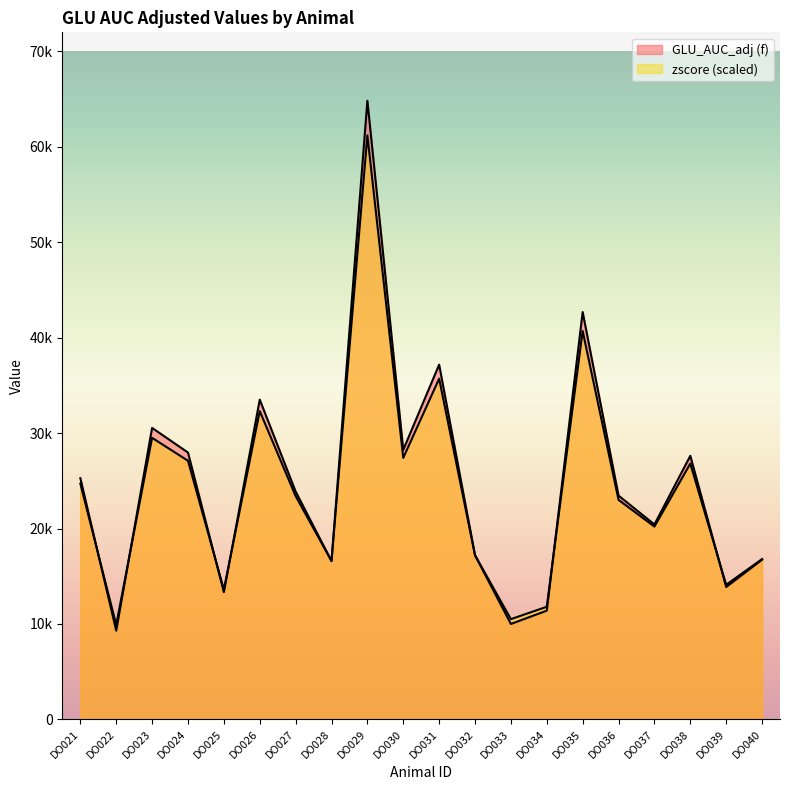

How many data points does each series have?

20